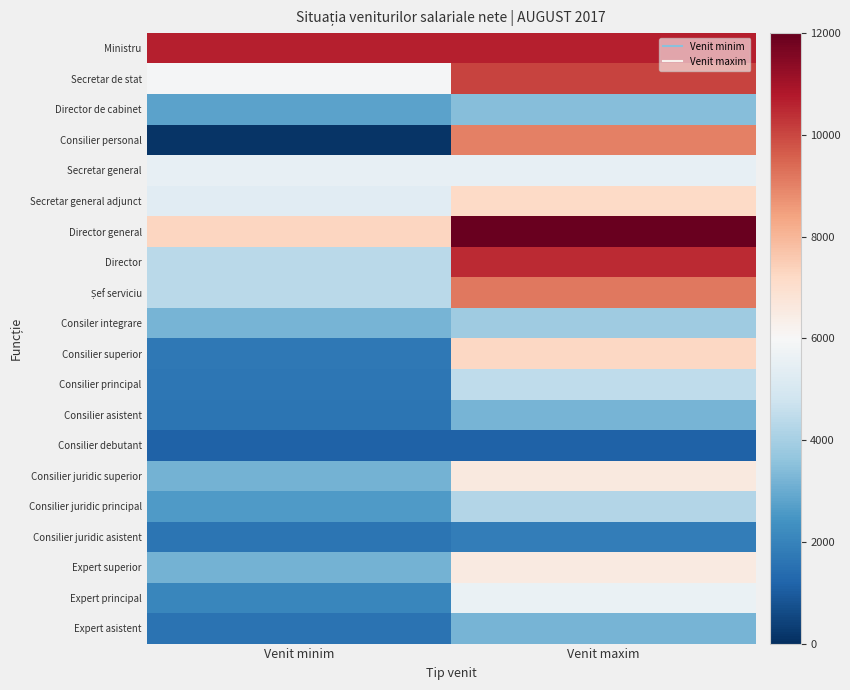

Which category has the highest value across all series?

Venit maxim